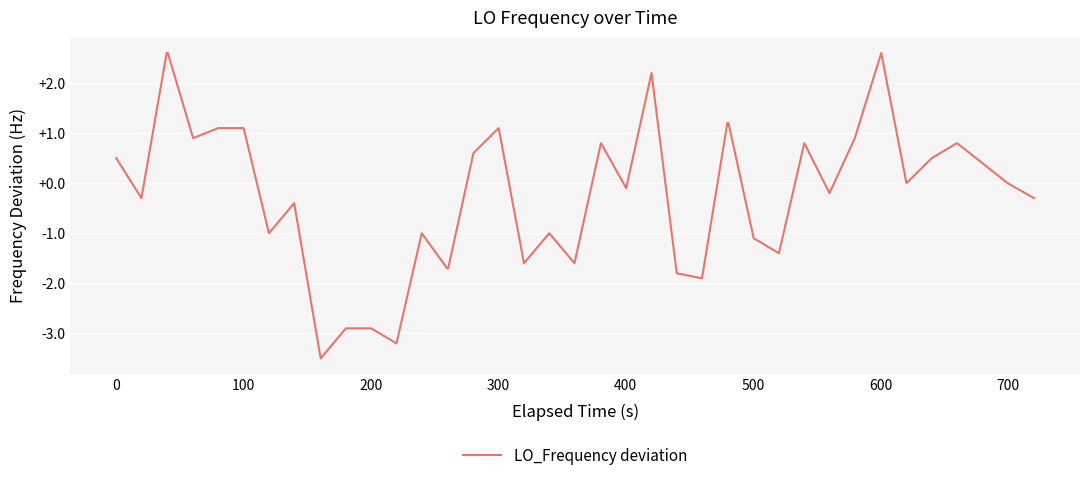

What is the maximum value shown in the chart?

2.6